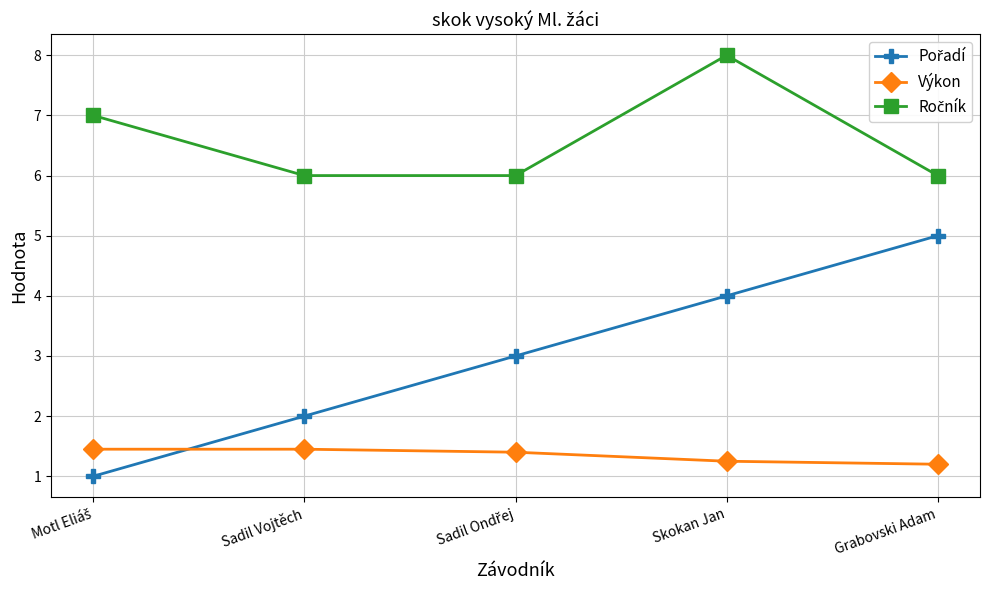

What is the total value across all series at Grabovski Adam?

12.2